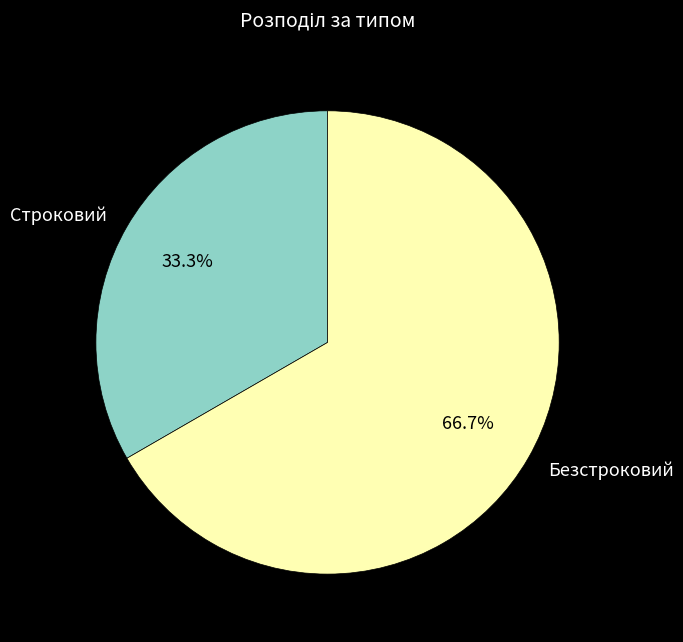

Approximately how many times larger is the value at Безстроковий compared to Строковий?

2.0